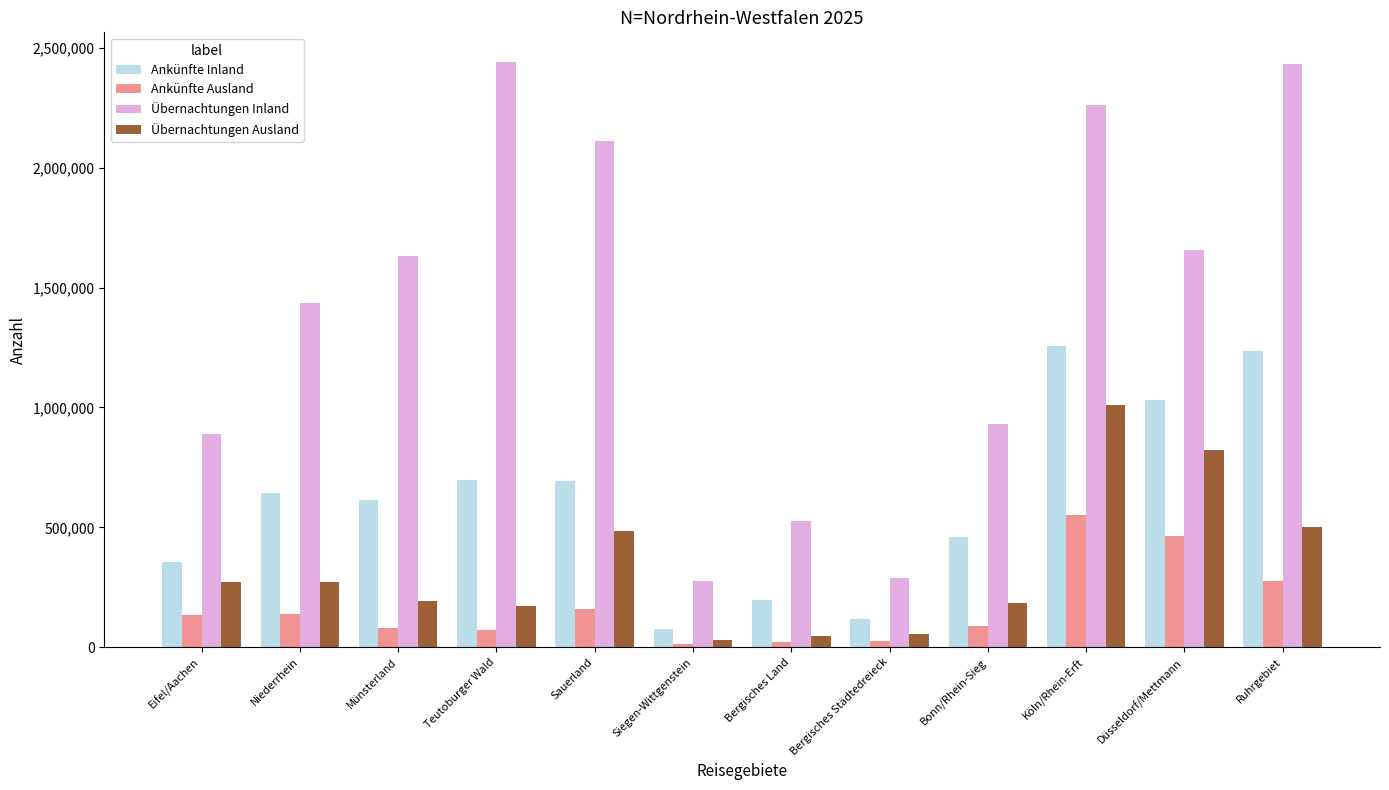

How many groups of bars are there?

12